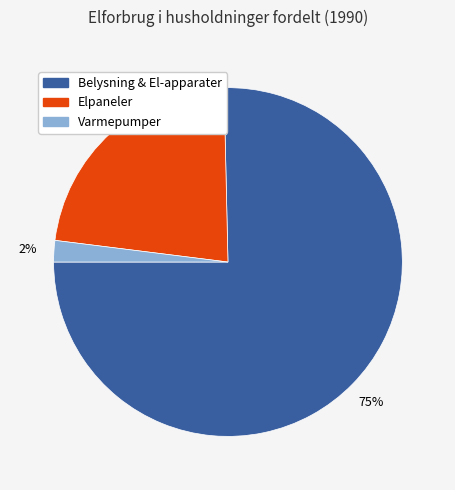

Which category has the biggest portion of the pie?

Belysning & El-apparater